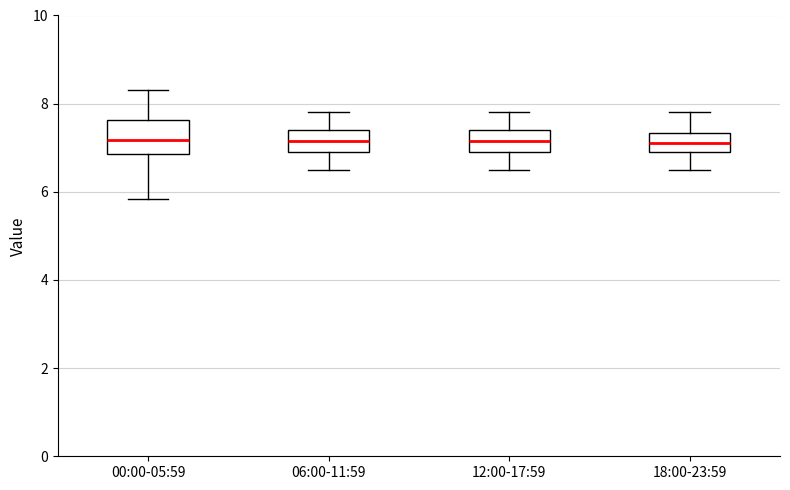

Where does the lower whisker of the box for 12:00-17:59 end on the y-axis? The values are not printed on the chart, so give them approximately, as read against the axis.

6.6